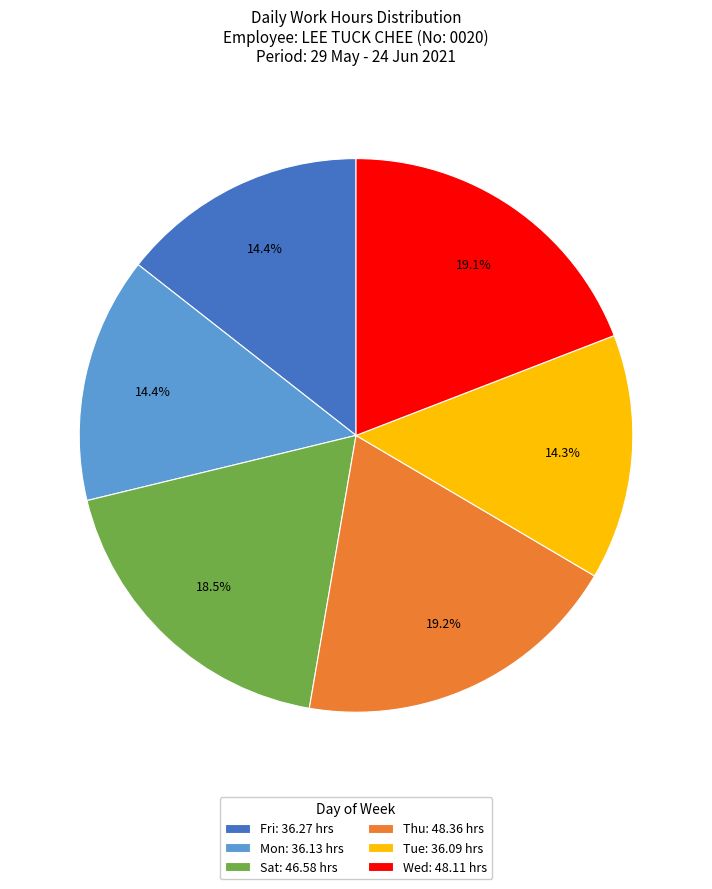

Does any single category account for the majority?

No